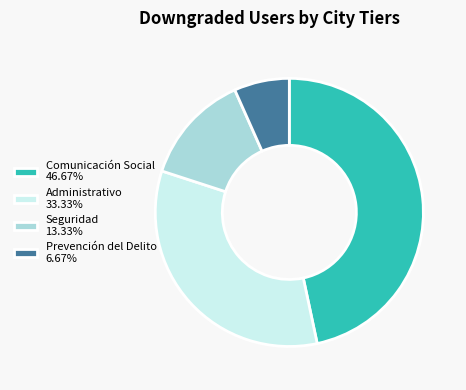

Does Administrativo account for over 50% of the chart?

No